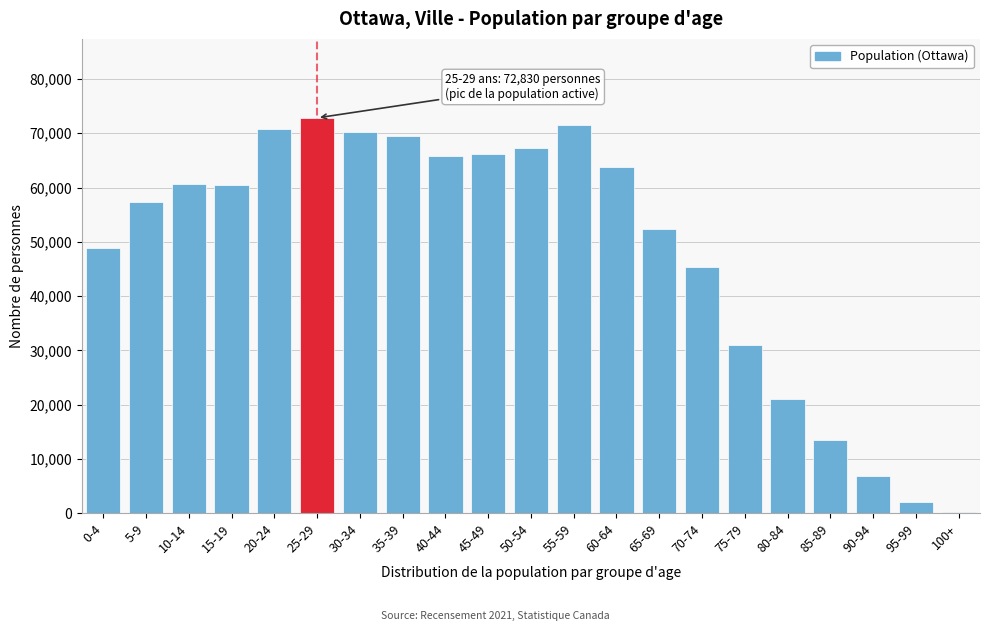

What is the maximum value shown in the chart?

72830